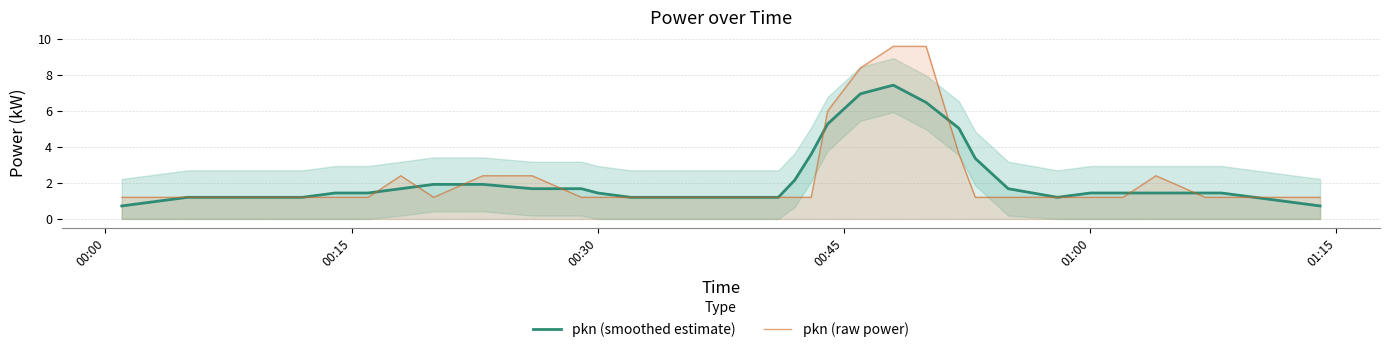

Reading right to left, extract all data points from this chart.

pkn (smoothed estimate): 0.7	1.0	1.2	1.4	1.4	1.4	1.4	1.4	1.2	1.7	3.4	5.0	6.5	7.4	7.0	5.3	3.6	2.2	1.2	1.2	1.2	1.2	1.2	1.2	1.2	1.4	1.7	1.7	1.9	1.9	1.7	1.4	1.4	1.2	1.2	1.2	1.2	1.2	1.0	0.7
pkn (raw power): 1.2	1.2	1.2	1.2	1.2	2.4	1.2	1.2	1.2	1.2	1.2	3.6	9.6	9.6	8.4	6.0	1.2	1.2	1.2	1.2	1.2	1.2	1.2	1.2	1.2	1.2	1.2	2.4	2.4	1.2	2.4	1.2	1.2	1.2	1.2	1.2	1.2	1.2	1.2	1.2